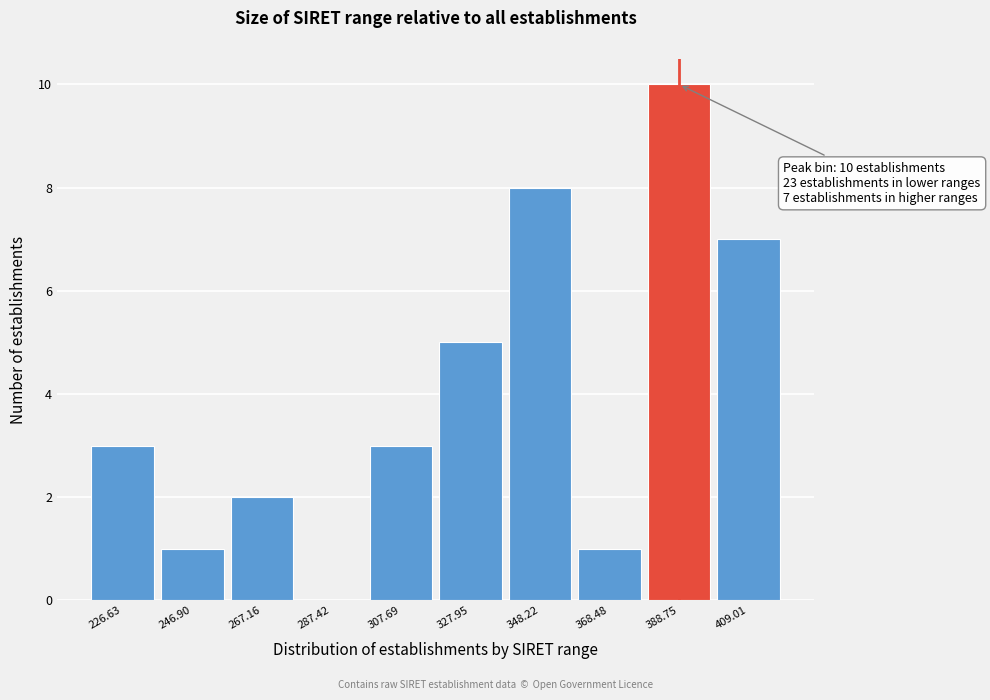

Reading left to right, what are all the values shown in this chart?

226.63=3	246.90=1	267.16=2	287.42=0	307.69=3	327.95=5	348.22=8	368.48=1	388.75=10	409.01=7